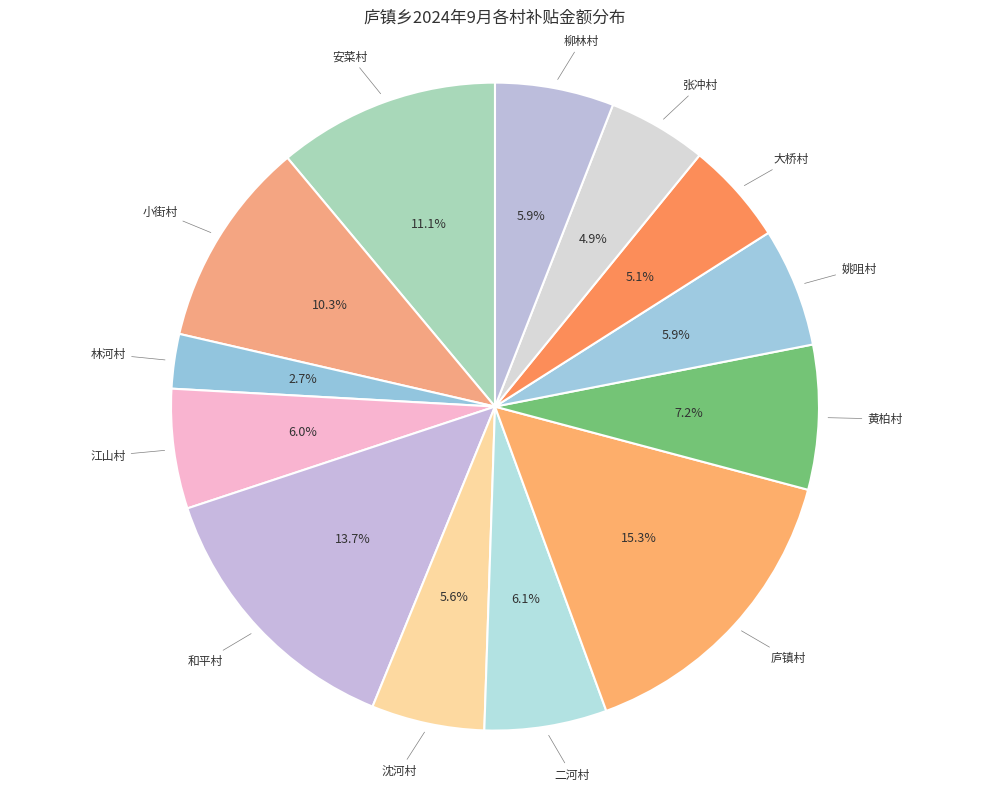

What is the smallest slice in the pie chart?

林河村